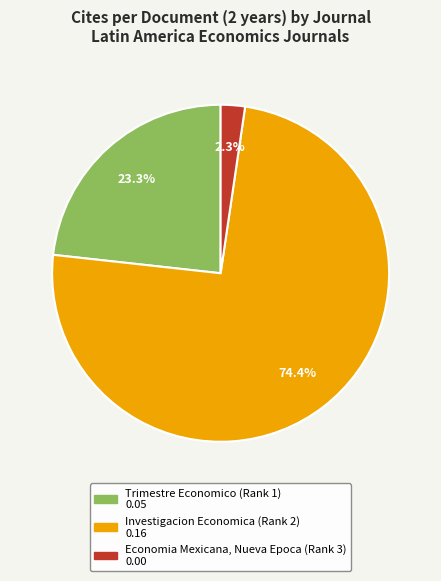

Rank the categories by value from highest to lowest.

Investigacion Economica (Rank 2), Trimestre Economico (Rank 1), Economia Mexicana, Nueva Epoca (Rank 3)